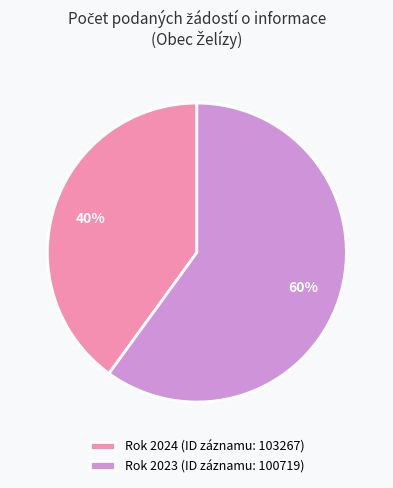

Does any single category account for the majority?

Yes